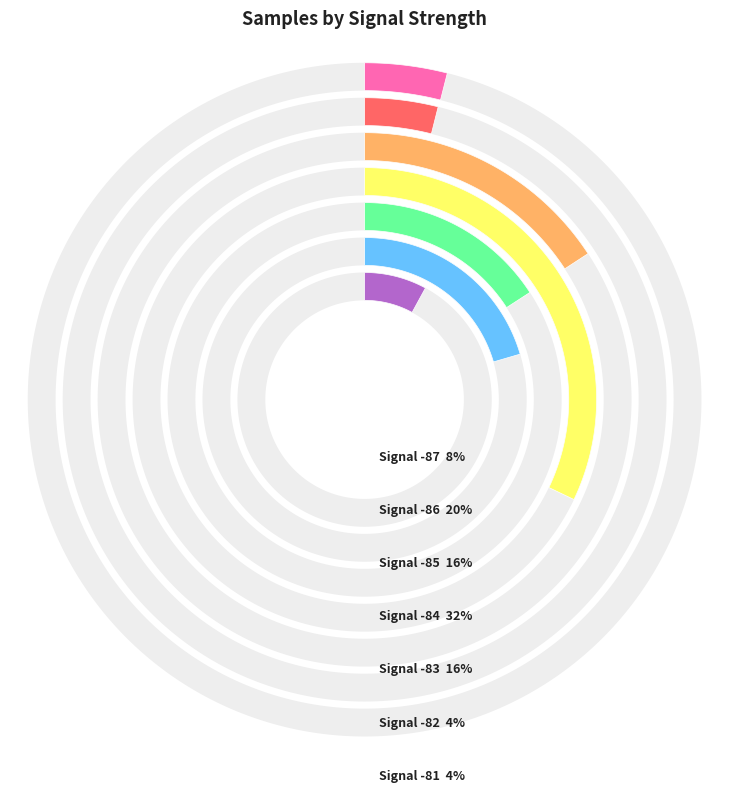

The -86 slice represents 22% of the pie. True or false?

False